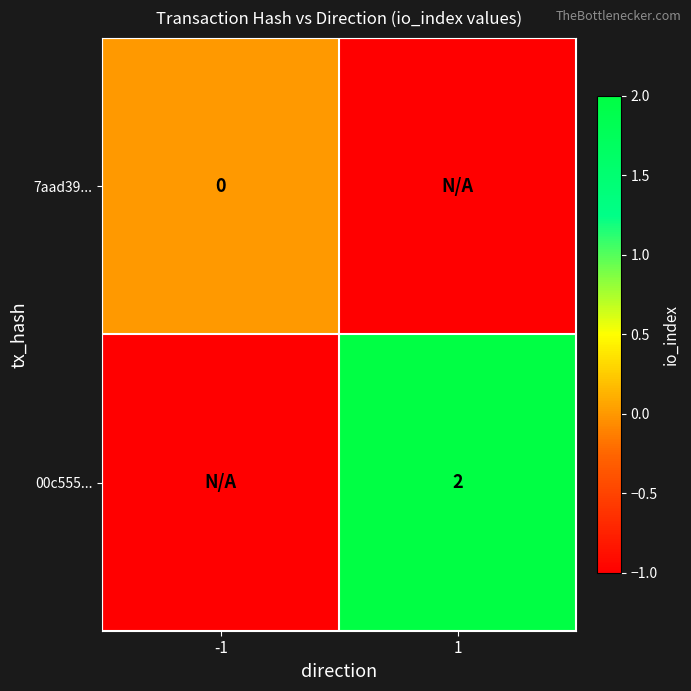

The value of 00c555... at 1 is 2. True or false?

True